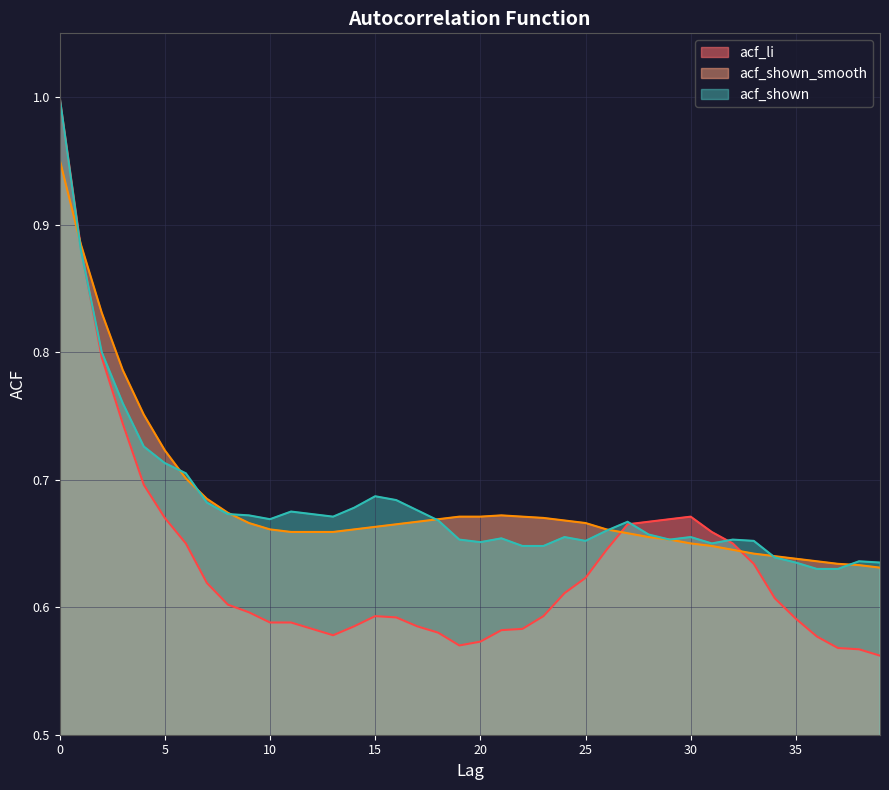

Which series has the largest range (max minus min)?

acf_li